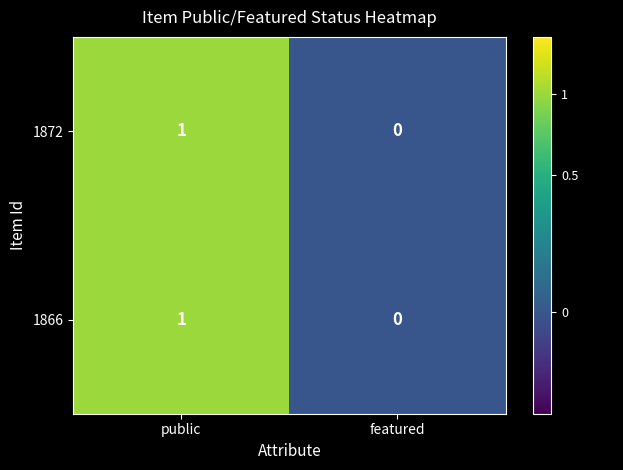

Is it true that 1866 equals 0 at featured?

True